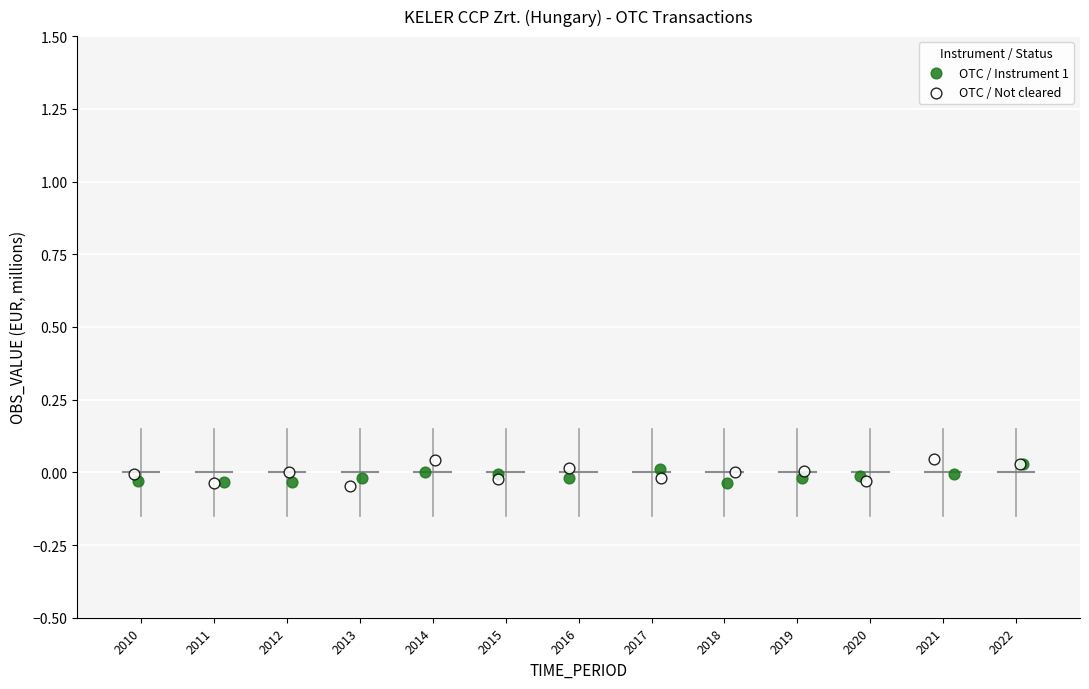

Which series has the widest spread of Y values?

OTC / Not cleared